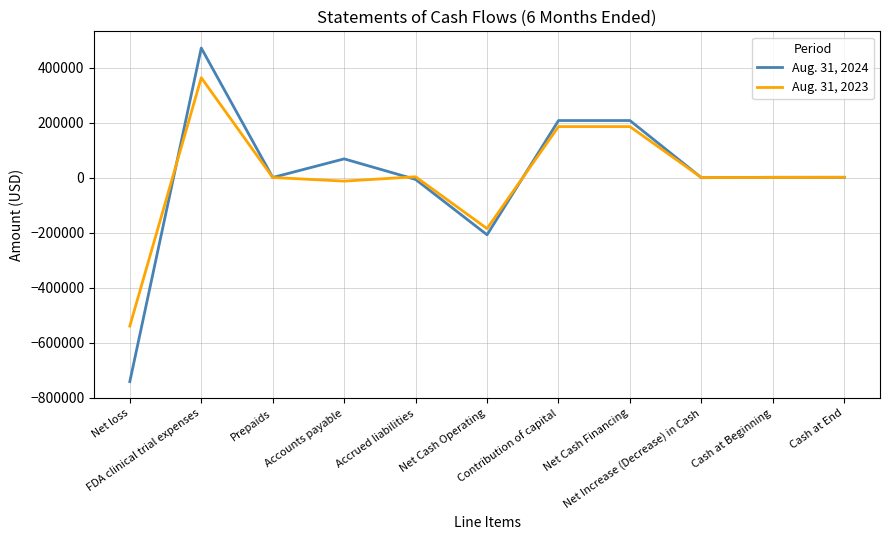

What is the average value of the Aug. 31, 2023 series?

338